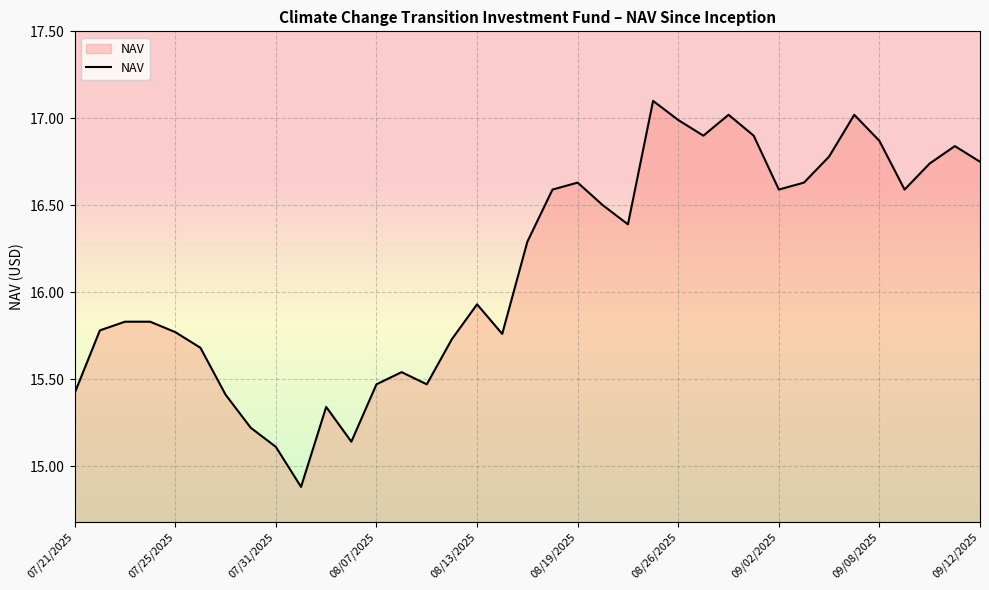

The value of NAV at 09/08/2025 is 6.0. True or false?

False